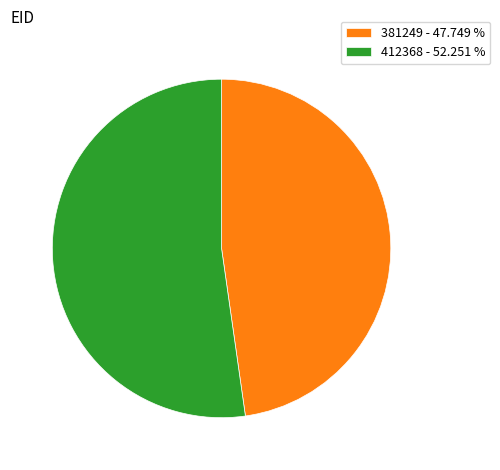

Rank the categories by value from highest to lowest.

412368, 381249